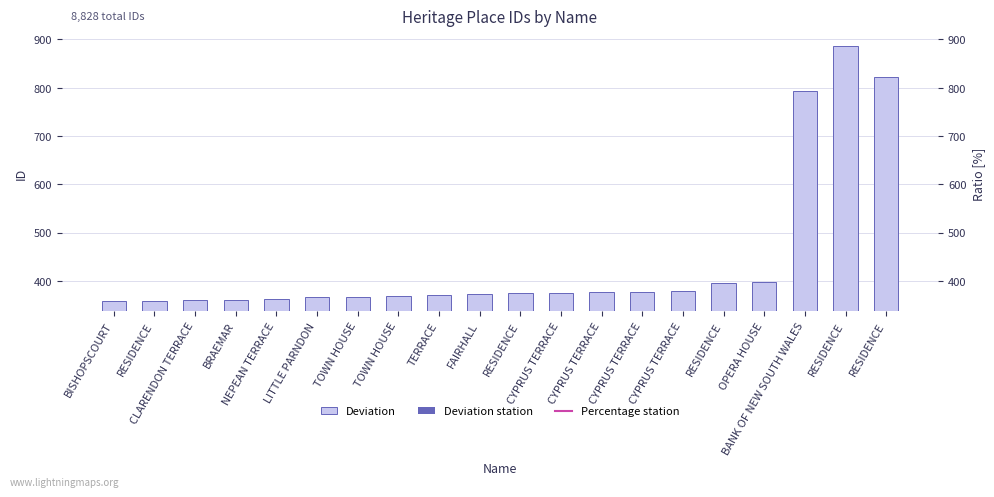

What is the label of the 11th bar from the left?

RESIDENCE